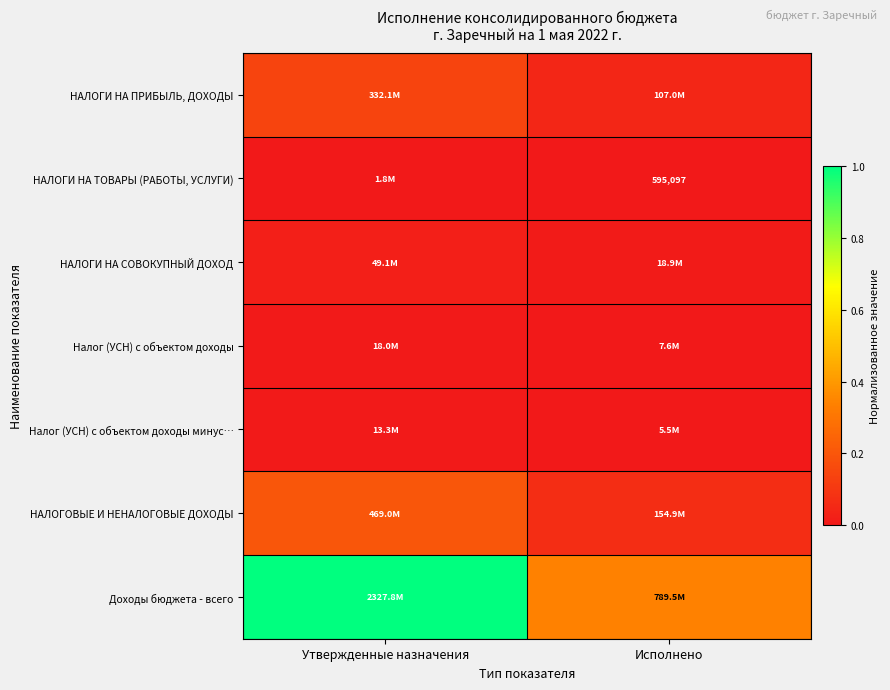

The Налог (УСН) с объектом доходы минус… series shows 0.0 at Исполнено. True or false?

False